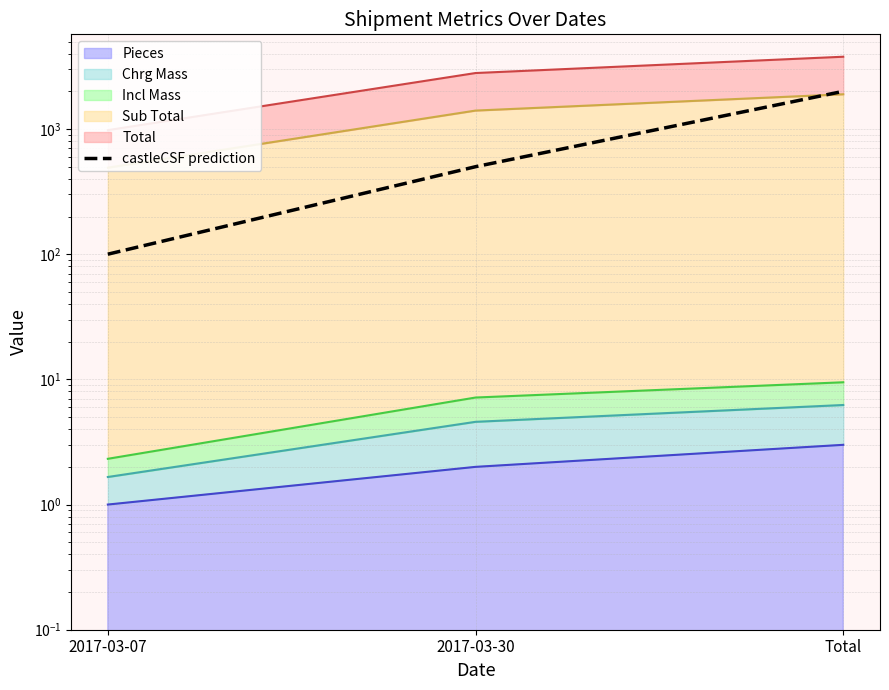

Which category has the highest value across all series?

Total